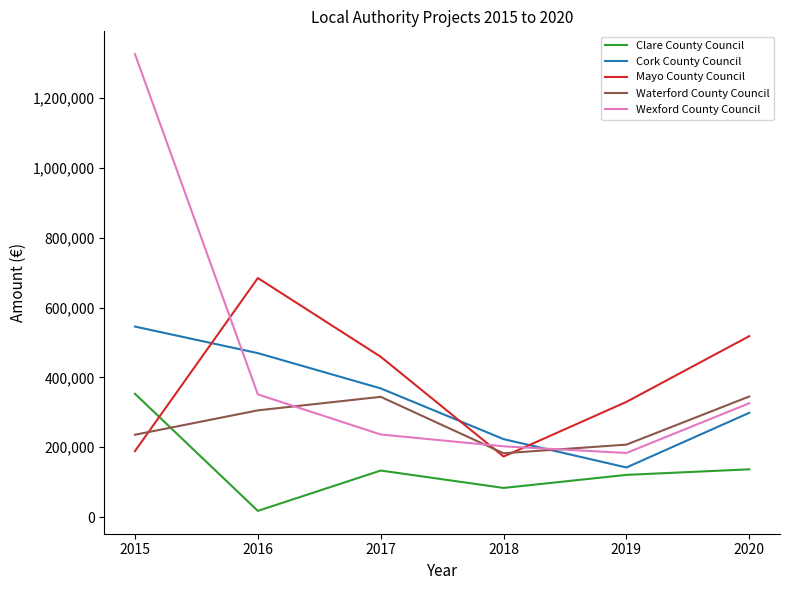

At how many categories does at least one series exceed 1312367?

1